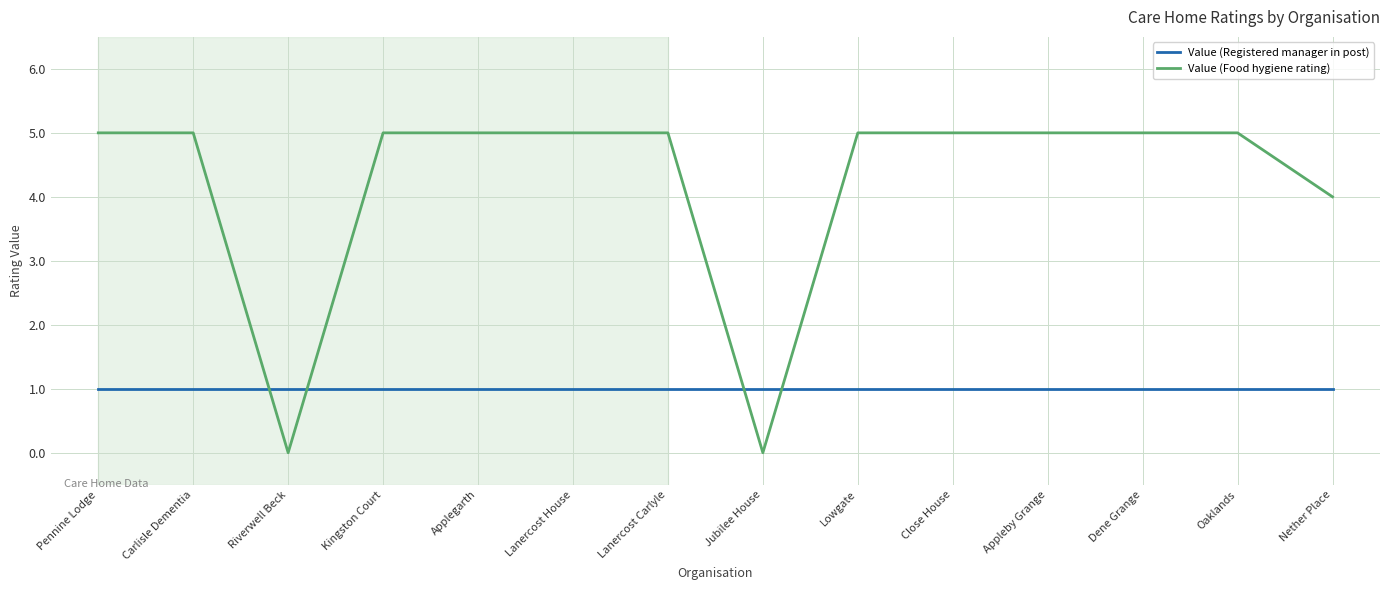

What is the difference between the highest and lowest values at Lanercost House?

4